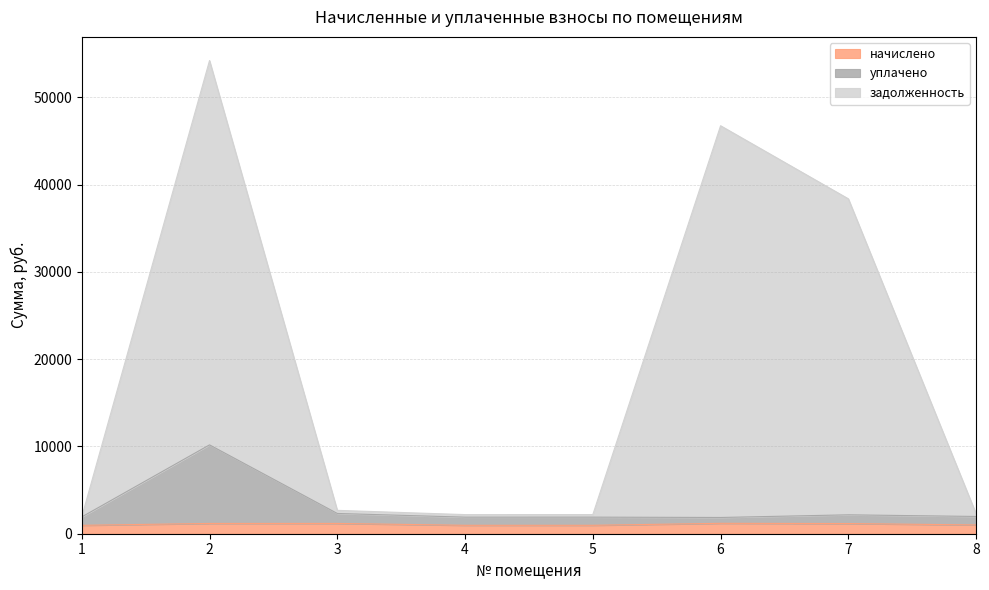

List the labels in order of начислено value, largest first.

6, 3, 2, 7, 8, 5, 4, 1